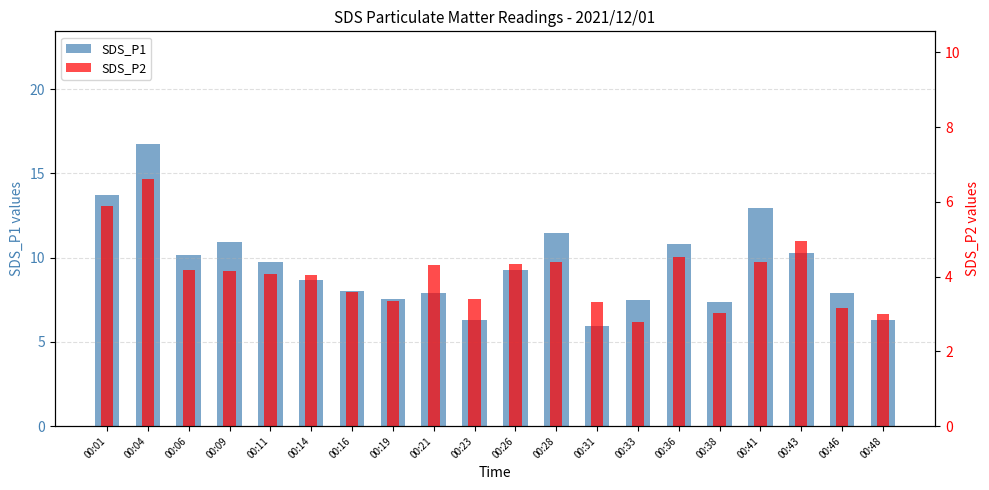

At which category does the chart reach its minimum across all series?

00:33